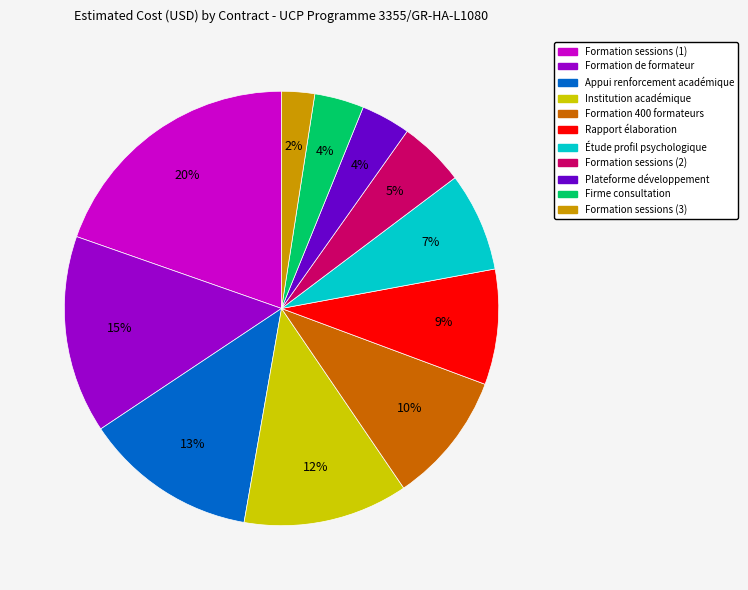

To the nearest percent, what is the average slice percentage?

9%